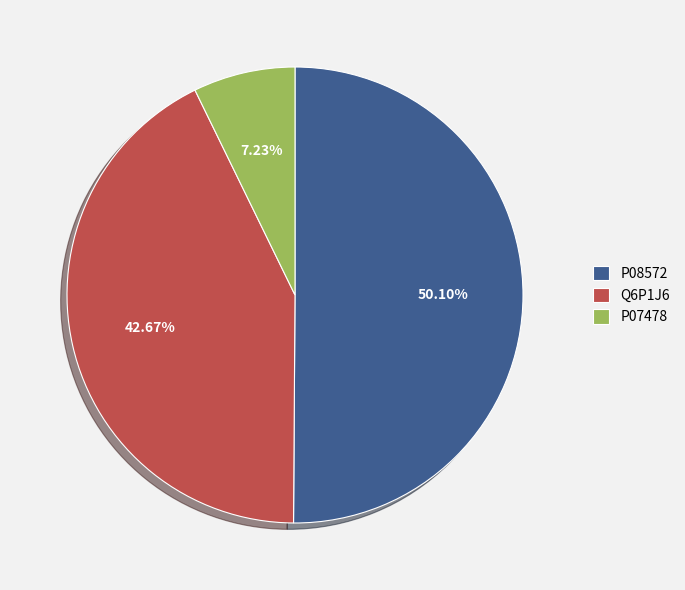

Which category has the biggest portion of the pie?

P08572